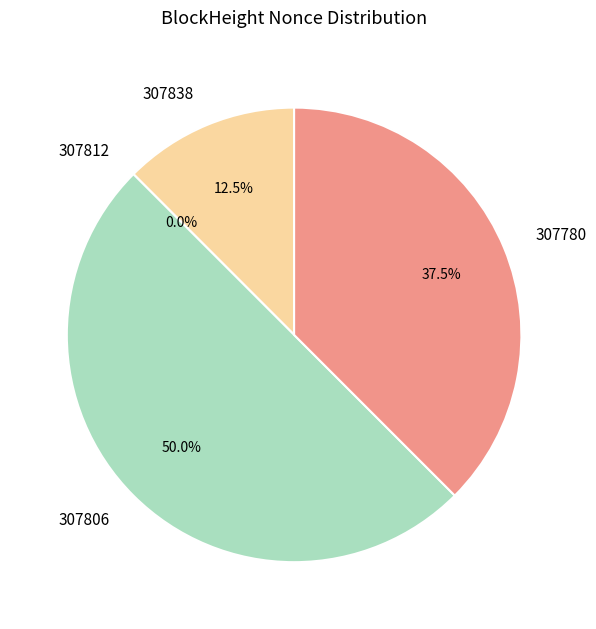

Does 307780 account for over 50% of the chart?

No